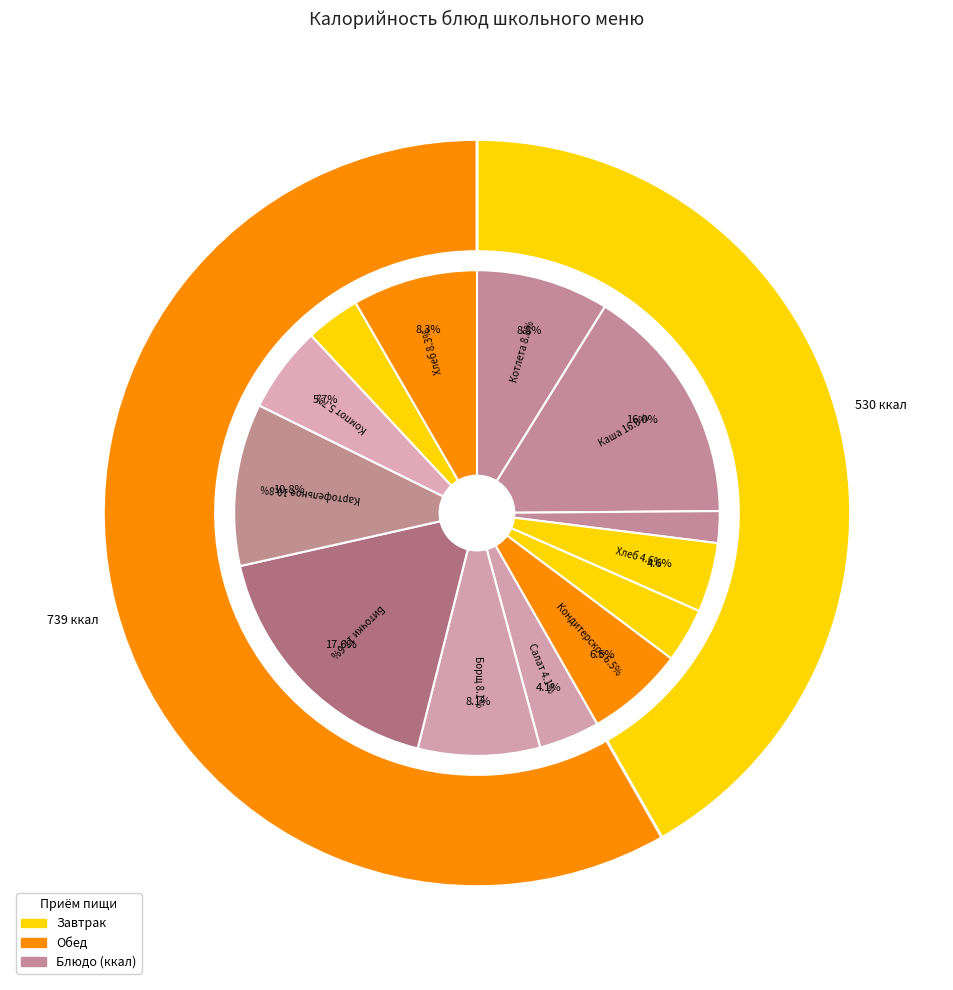

The Котлета рыбная Любительская slice represents 9% of the pie. True or false?

True